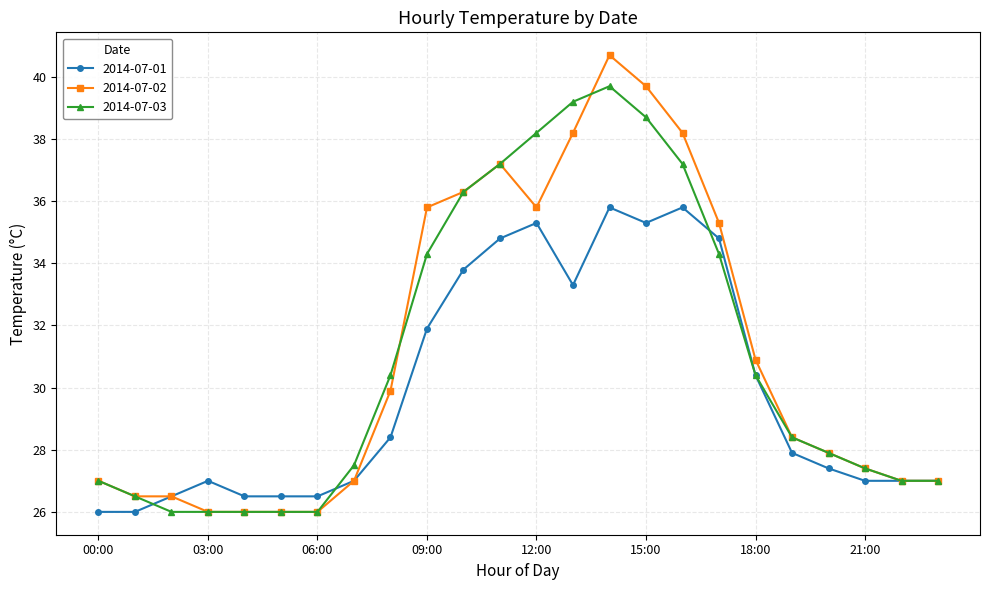

Count the number of categories in the chart.

24